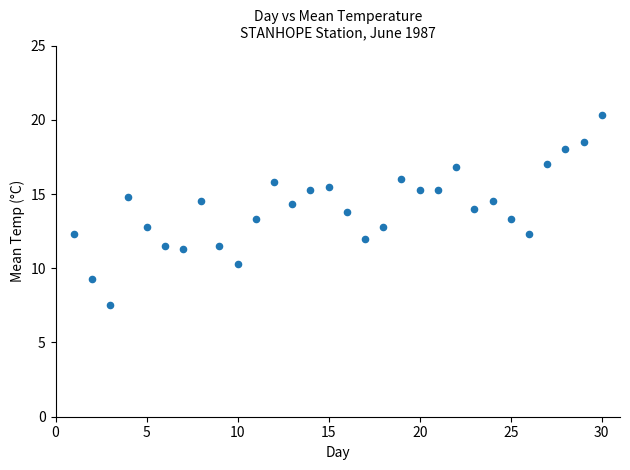

What is the range of Y values (max minus min)?

12.8